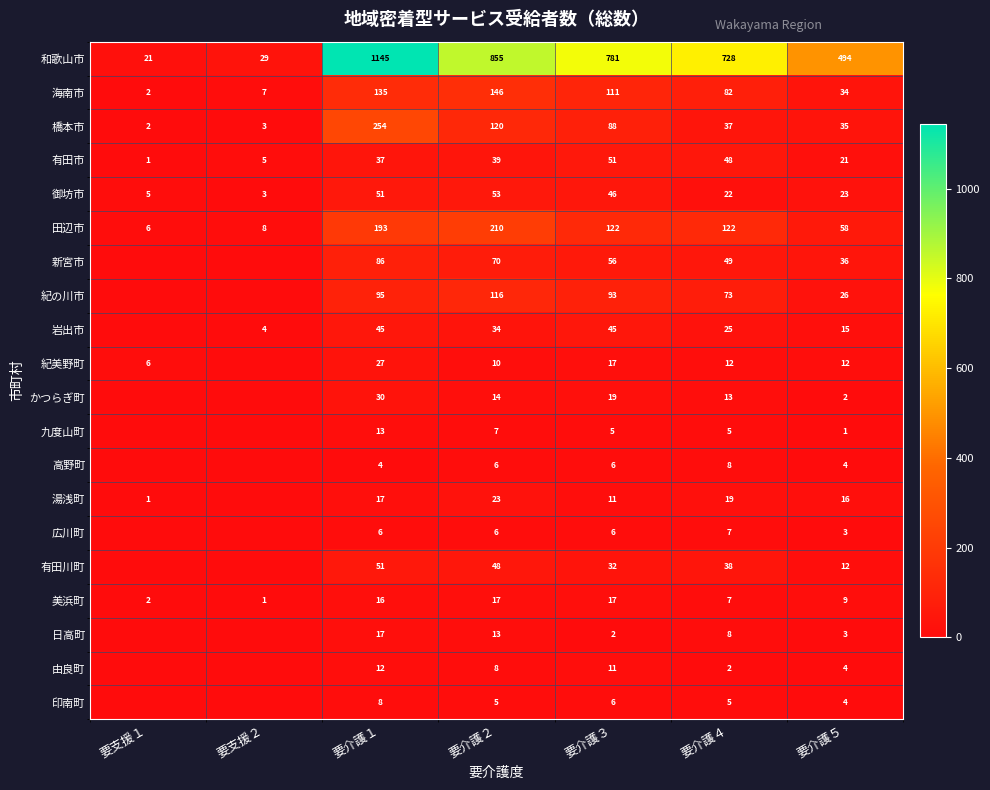

True or false: 日高町 has a value of 17 at 要介護１.

True